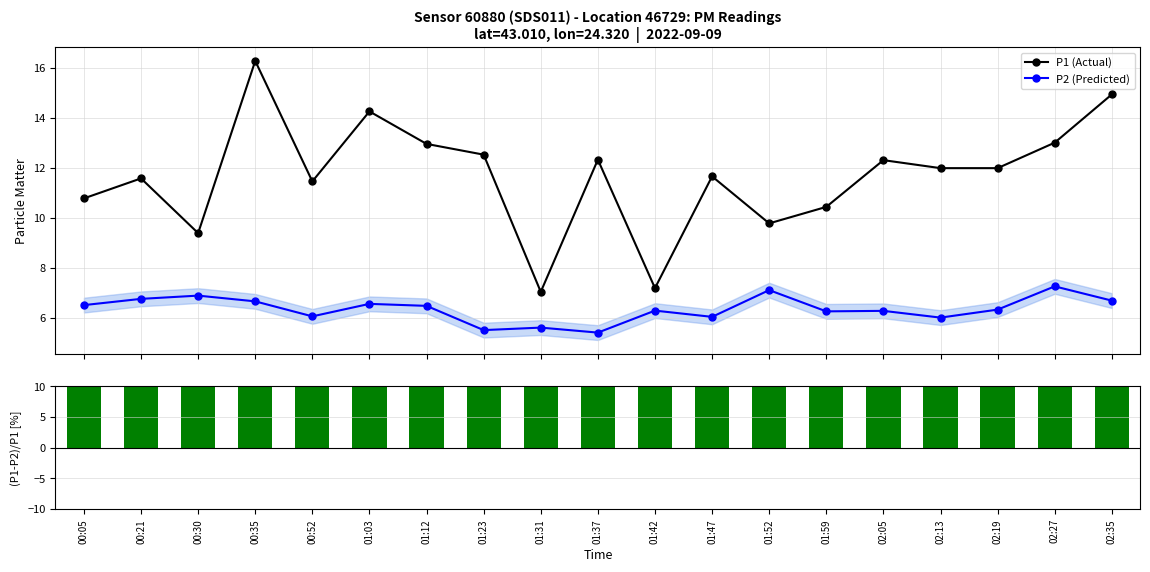

What is the maximum value shown in the chart?

59.1